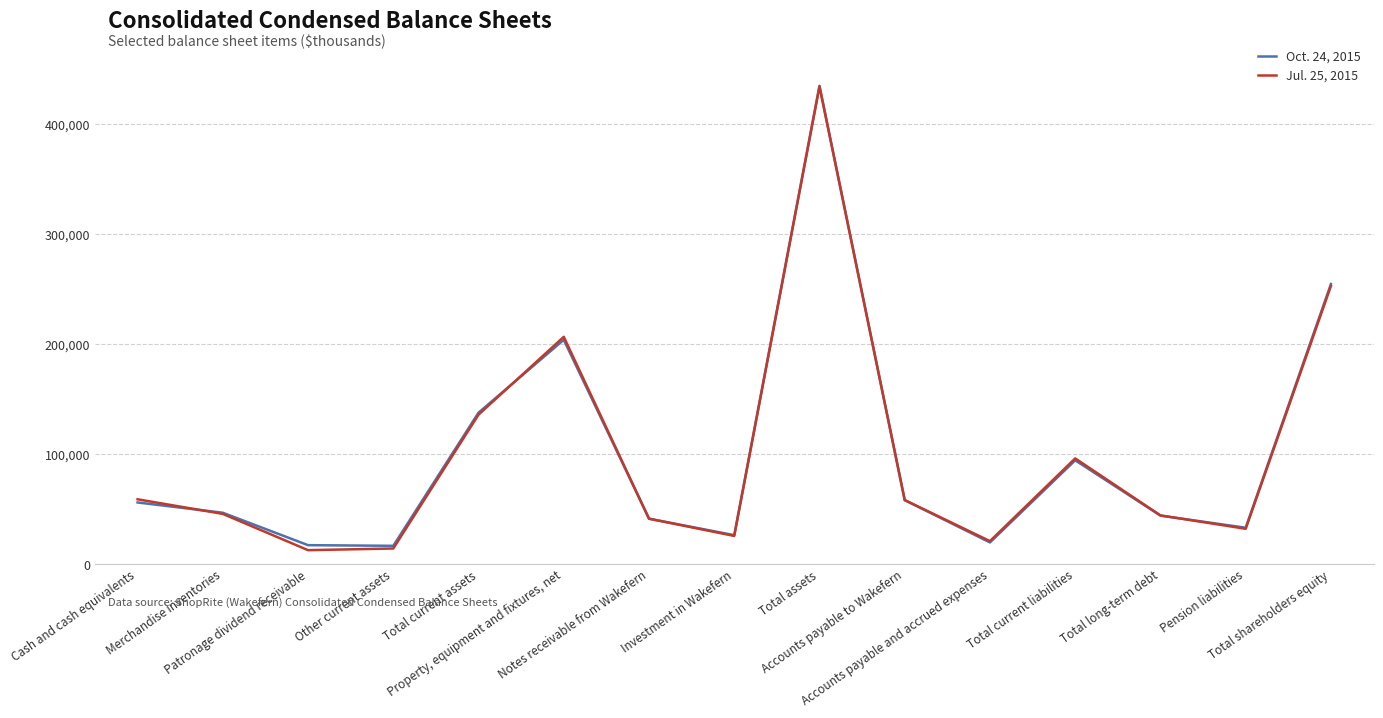

Is the value of Oct. 24, 2015 at Cash and cash equivalents greater than the value of Jul. 25, 2015 at Patronage dividend receivable?

Yes